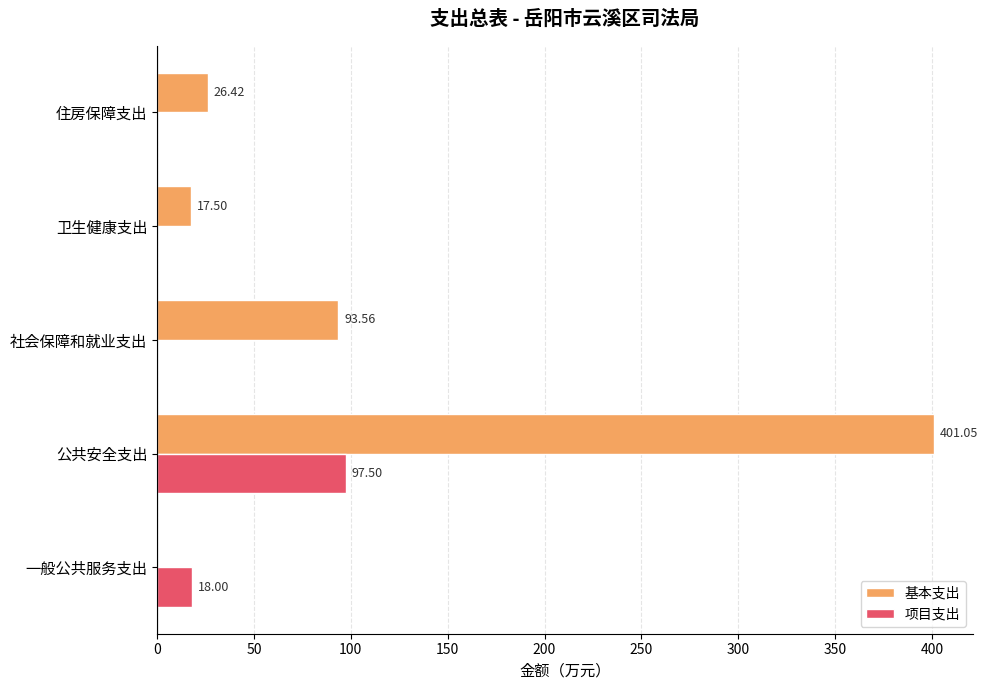

Which category has the highest value across all series?

公共安全支出